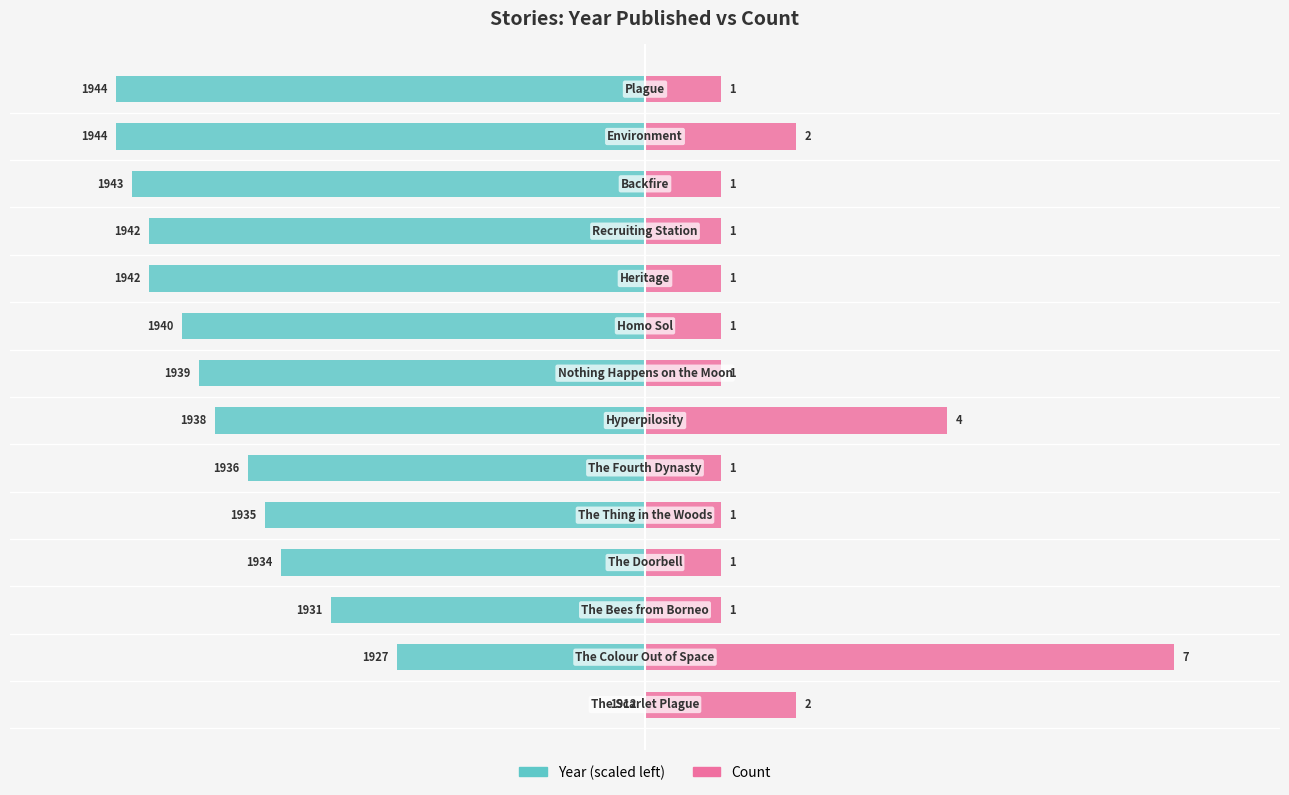

At how many categories does at least one series exceed -3?

14